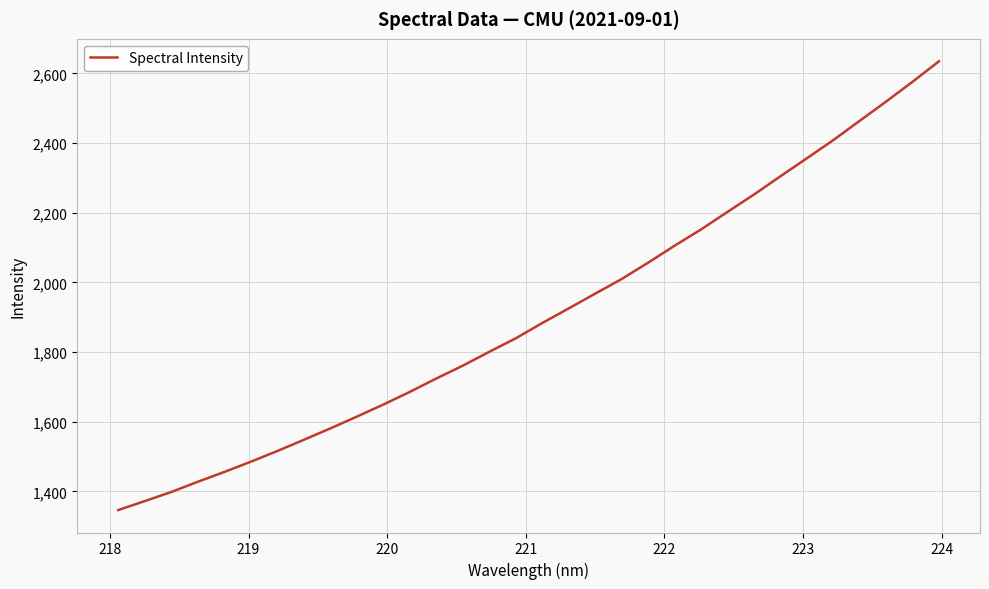

What is the difference between the maximum and minimum values?

1288.4